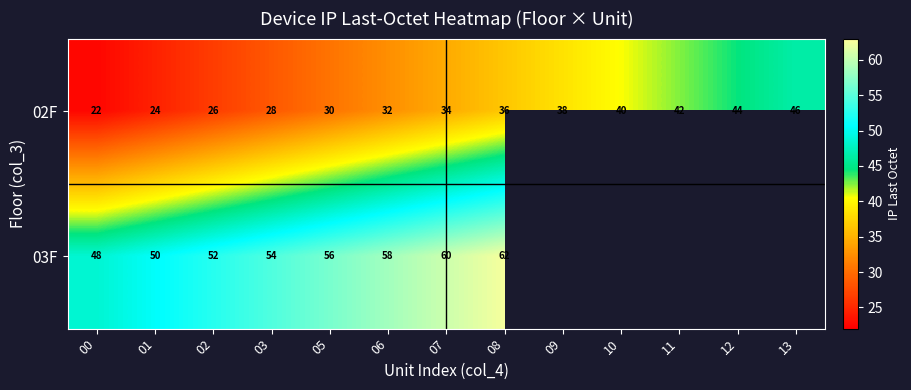

Which category has the lowest value in the 02F series?

00